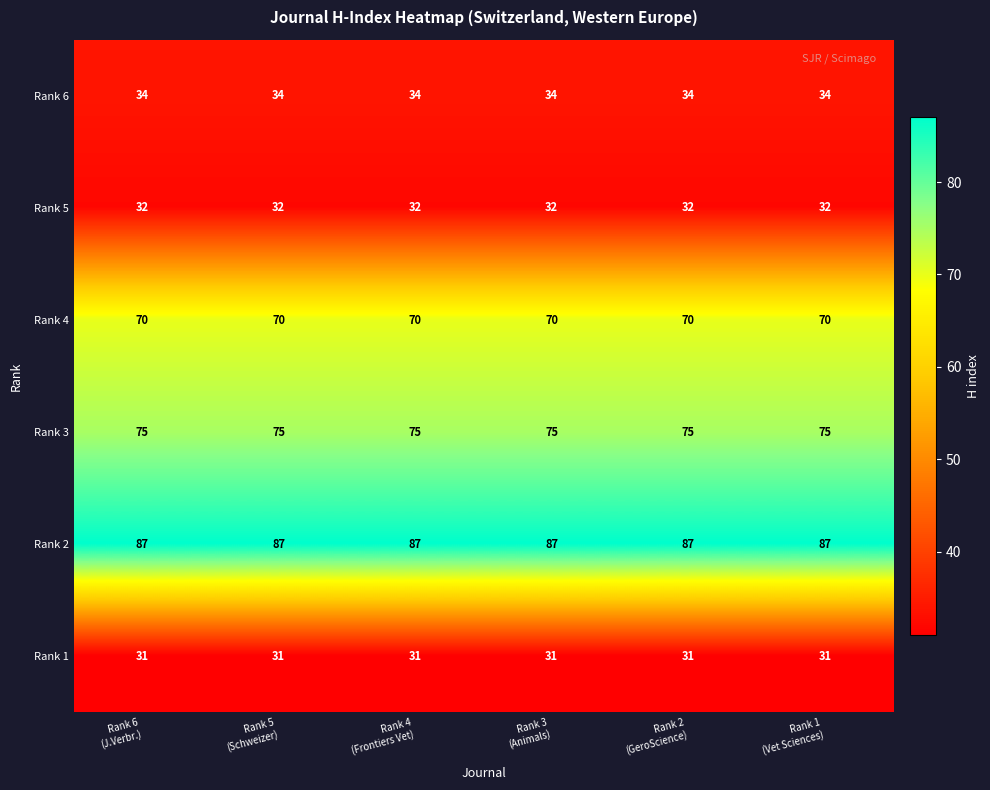

What is the minimum value for Rank 1?

31